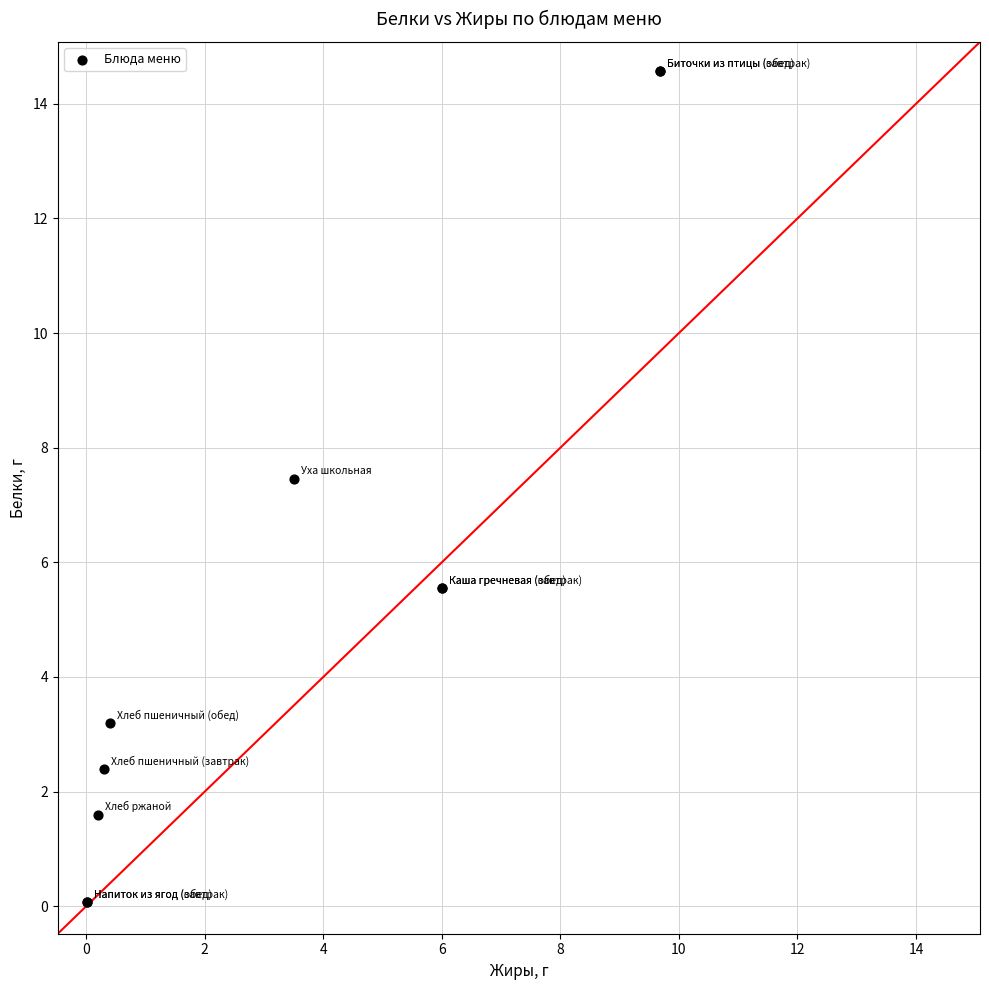

What Y value in the scatter plot is closest to 7?

7.5